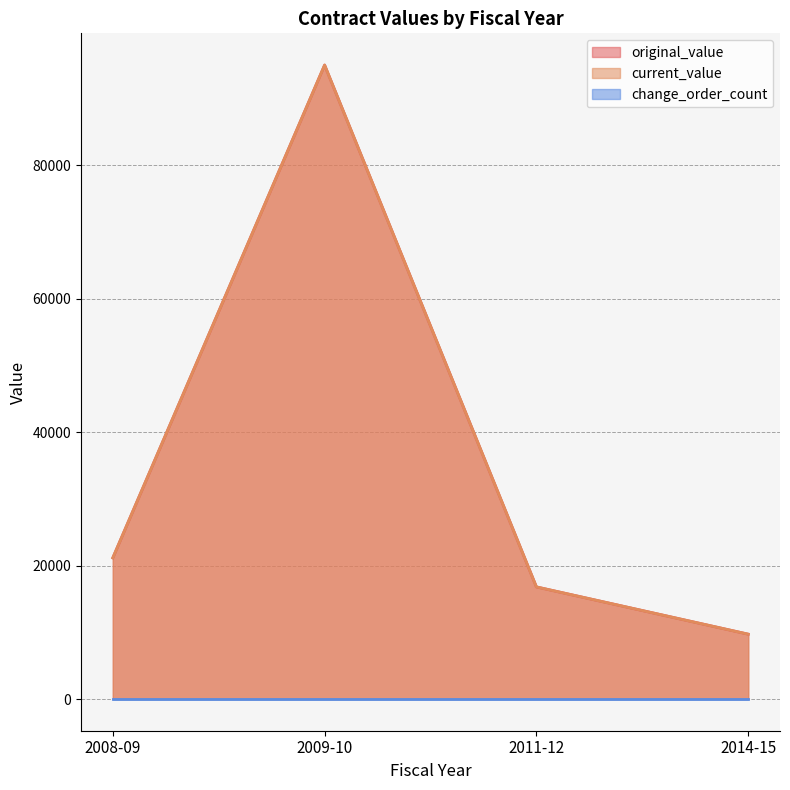

Does the chart have visible grid lines?

Yes